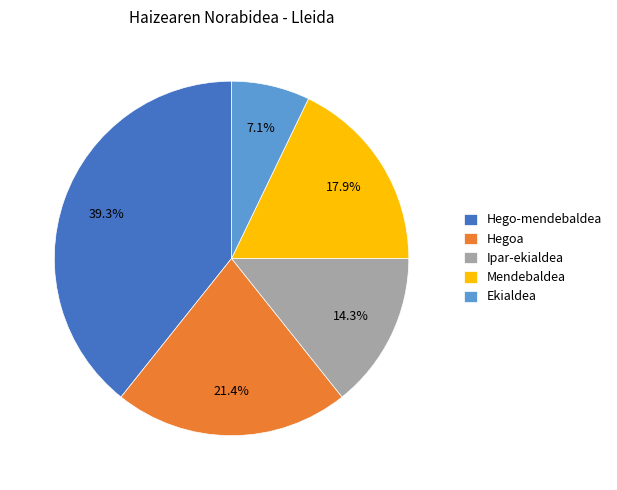

Does Ekialdea account for over 50% of the chart?

No